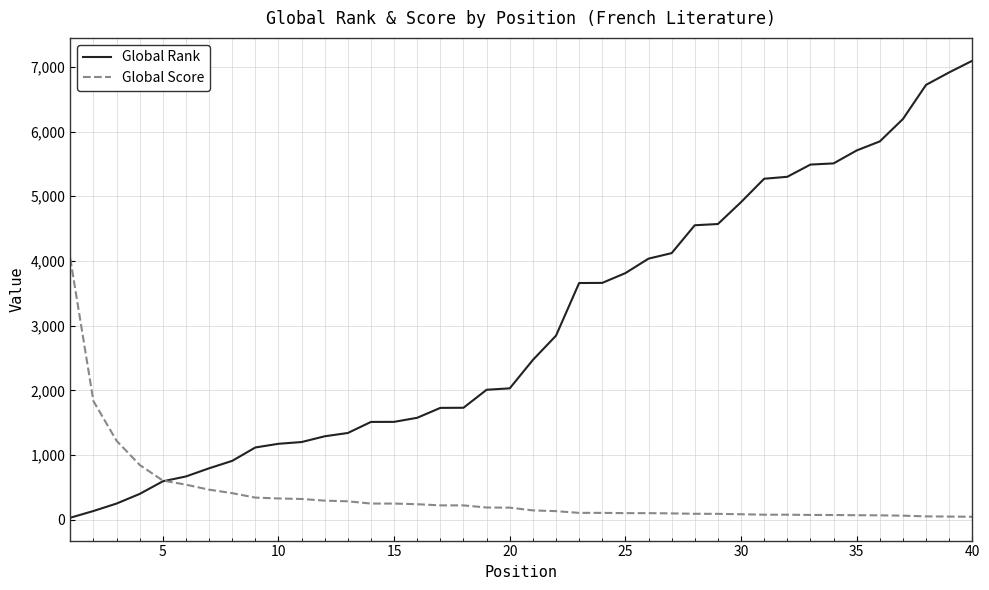

How many intersections are there between Global Rank and Global Score?

1